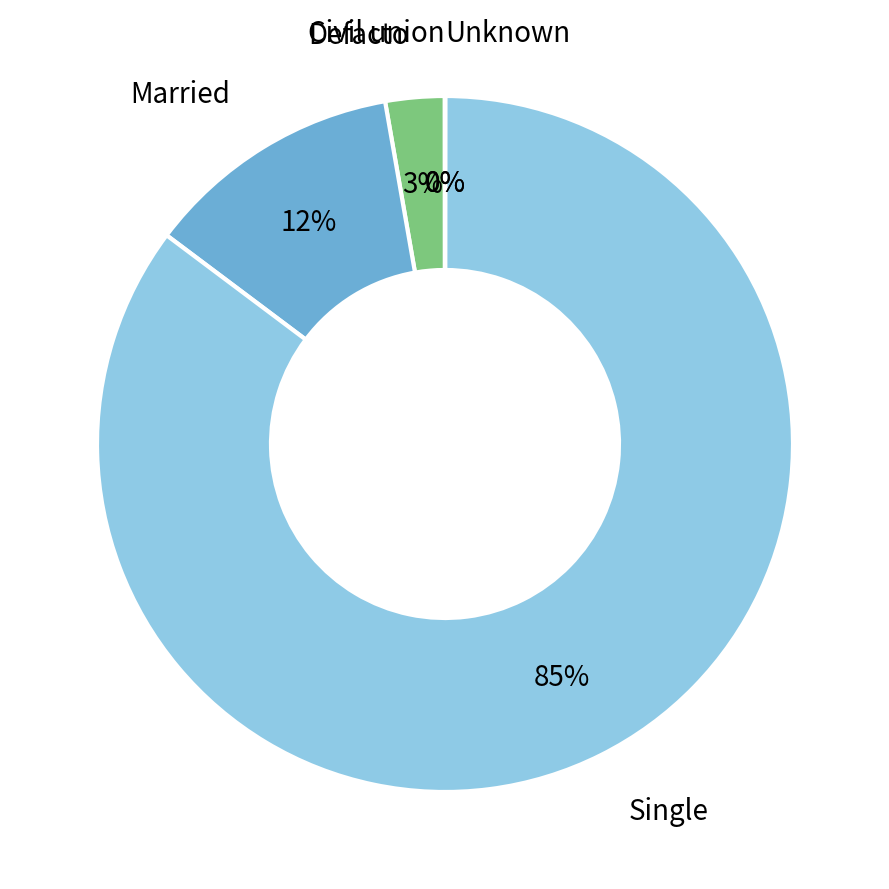

Does Single represent more than half of the total?

Yes